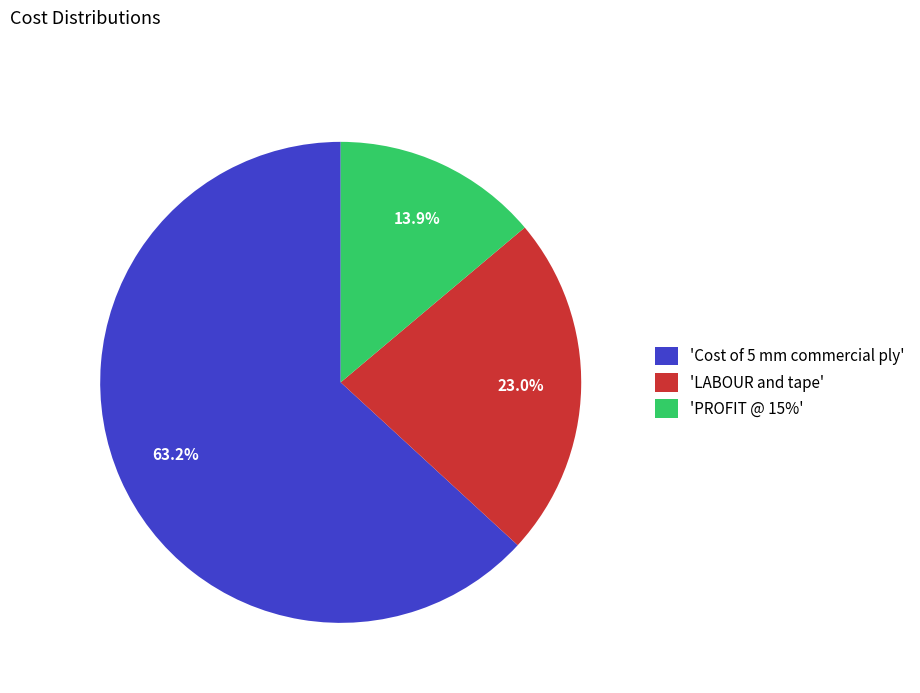

Count the number of slices in the pie.

3